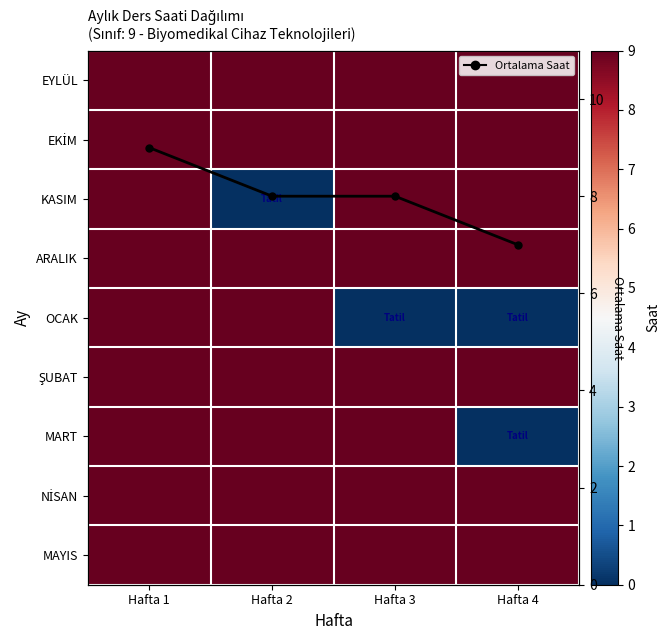

True or false: MART has a value of 0 at Hafta 4.

True